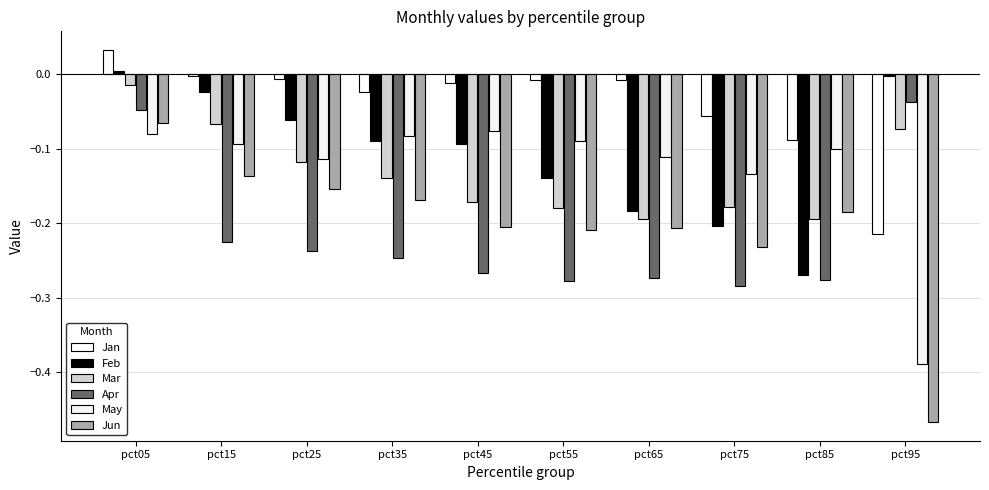

Rank the series at pct35 from highest to lowest value.

Jan, May, Feb, Mar, Jun, Apr